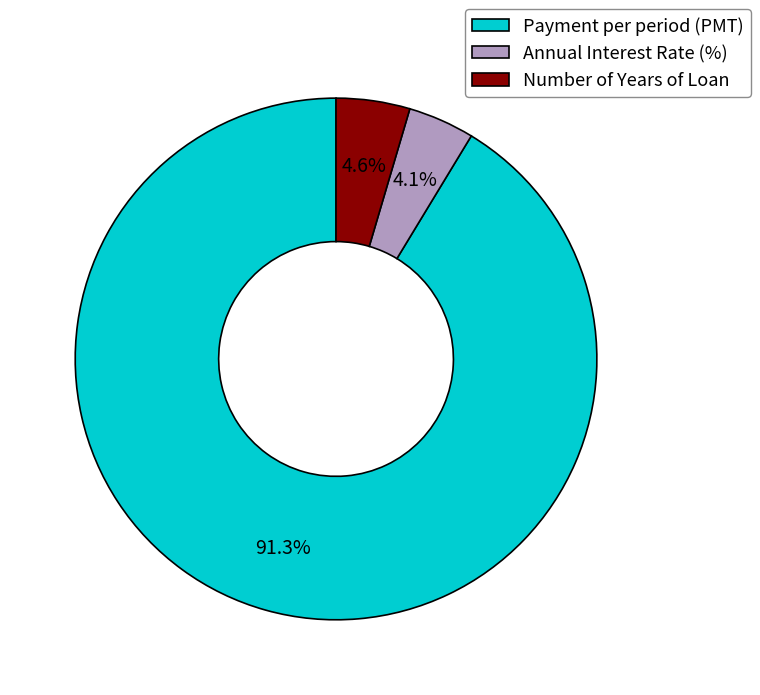

Which has a higher value, Payment per period (PMT) or Number of Years of Loan?

Payment per period (PMT)